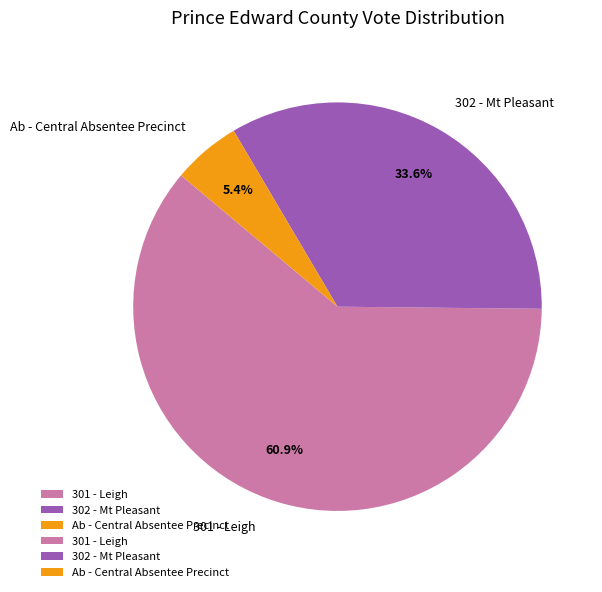

Is the sum of 301 - Leigh and Ab - Central Absentee Precinct greater than half?

Yes